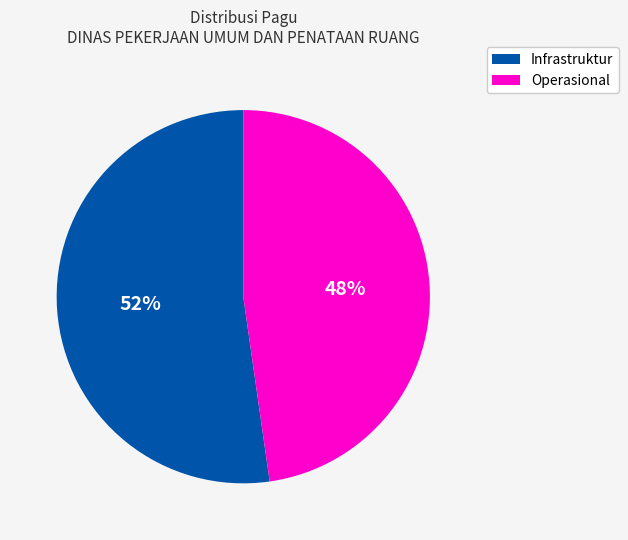

To the nearest percent, what is the average slice percentage?

50%